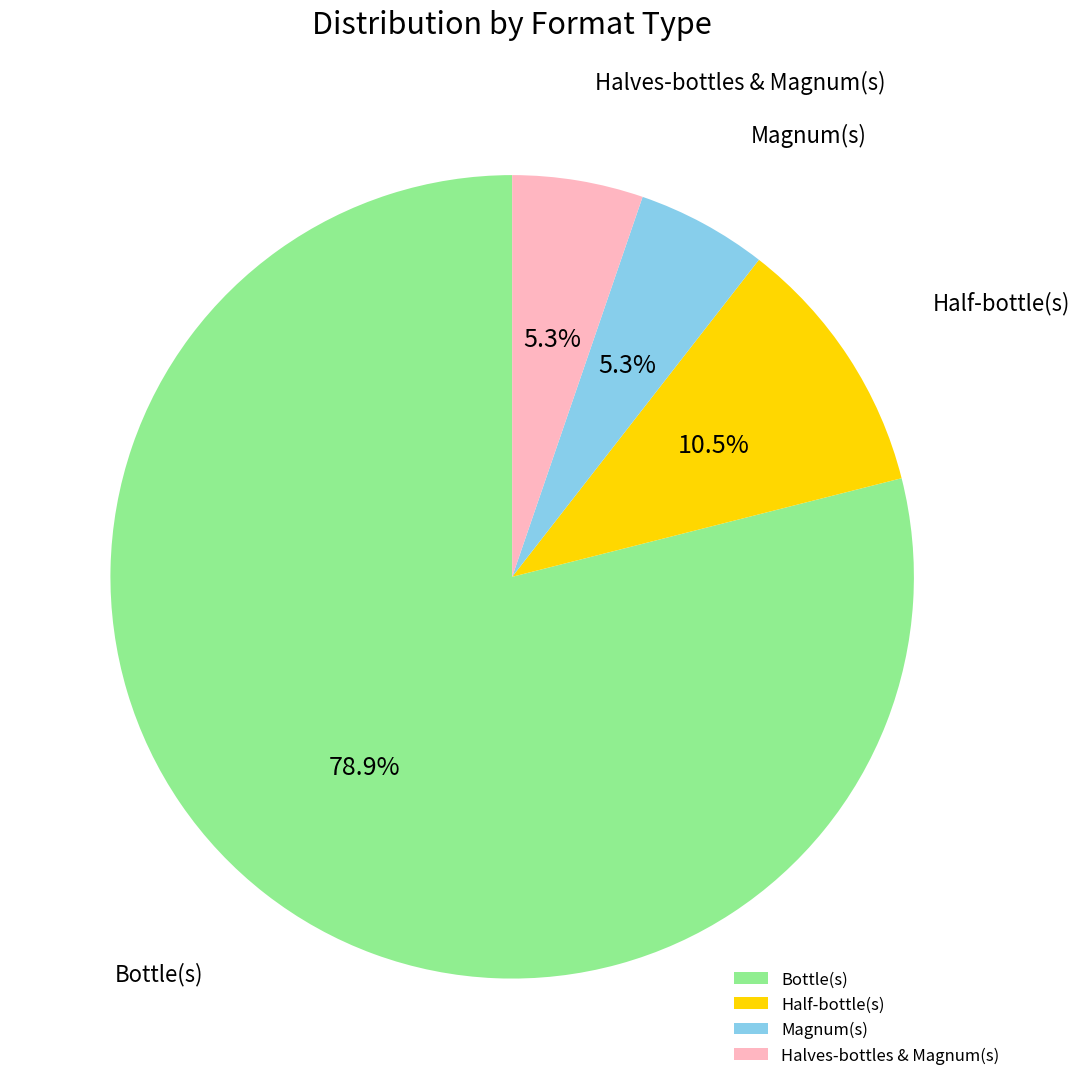

Which category has the biggest portion of the pie?

Bottle(s)